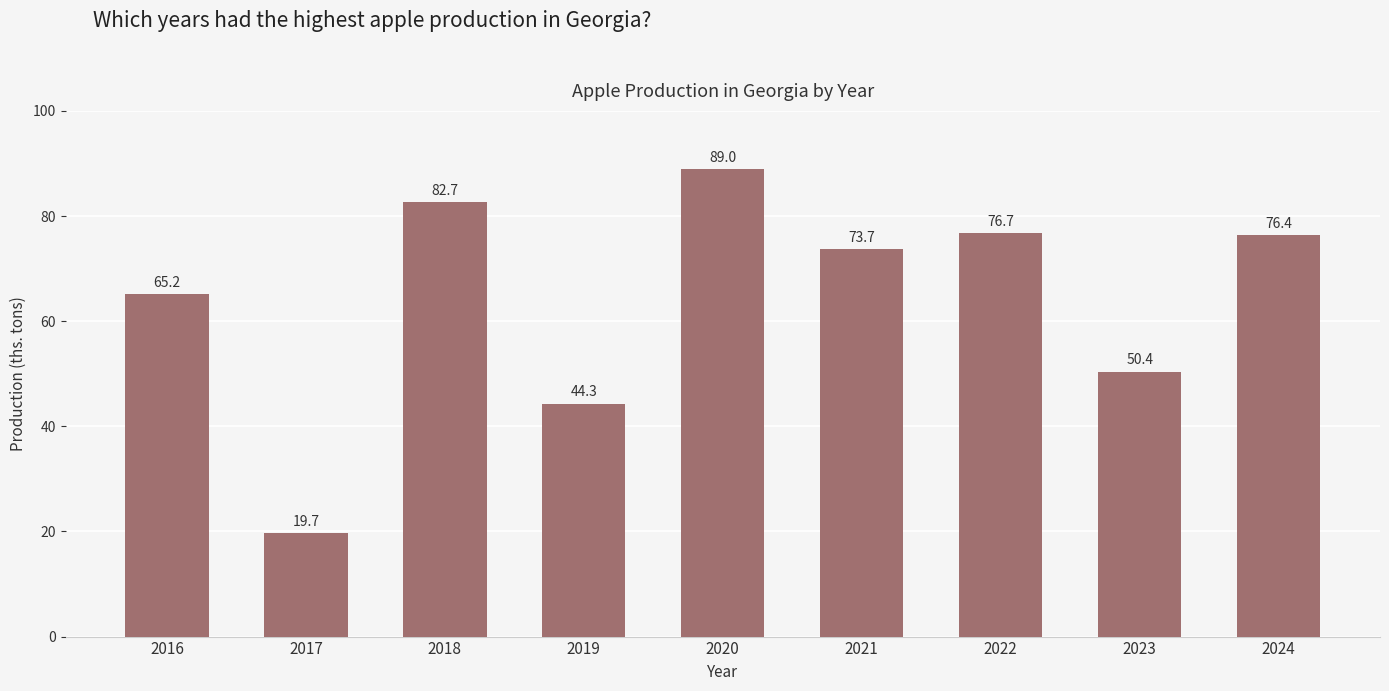

How many bars are there in total?

9